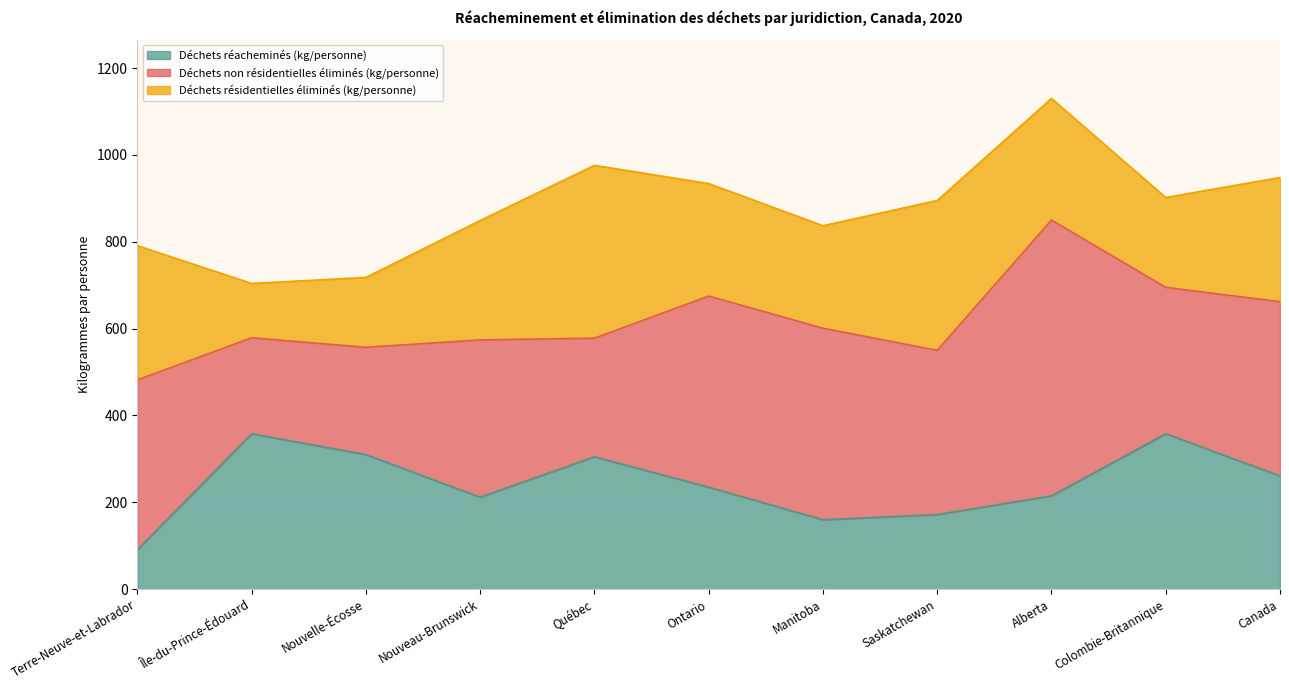

Count the number of data series in this chart.

3